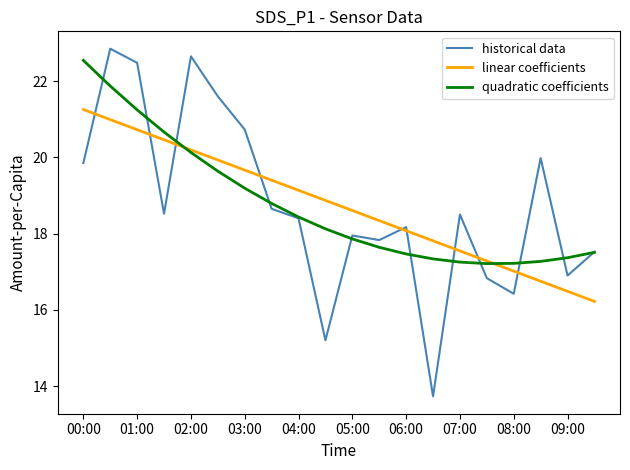

What is the minimum value for quadratic coefficients?

17.2